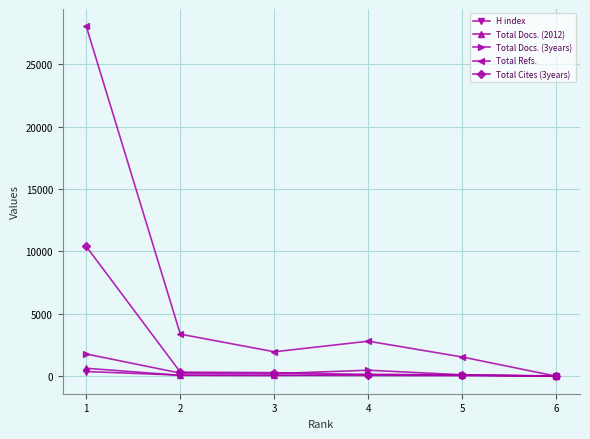

At which label does Total Cites (3years) reach its peak?

1